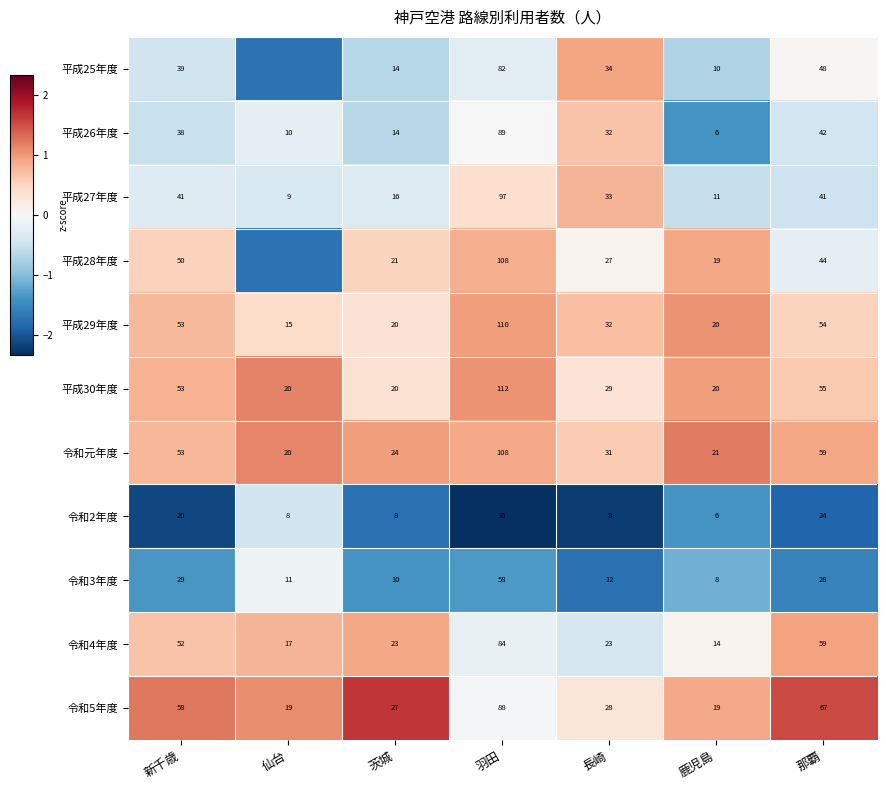

Where does the 平成26年度 series first go above 32?

新千歳